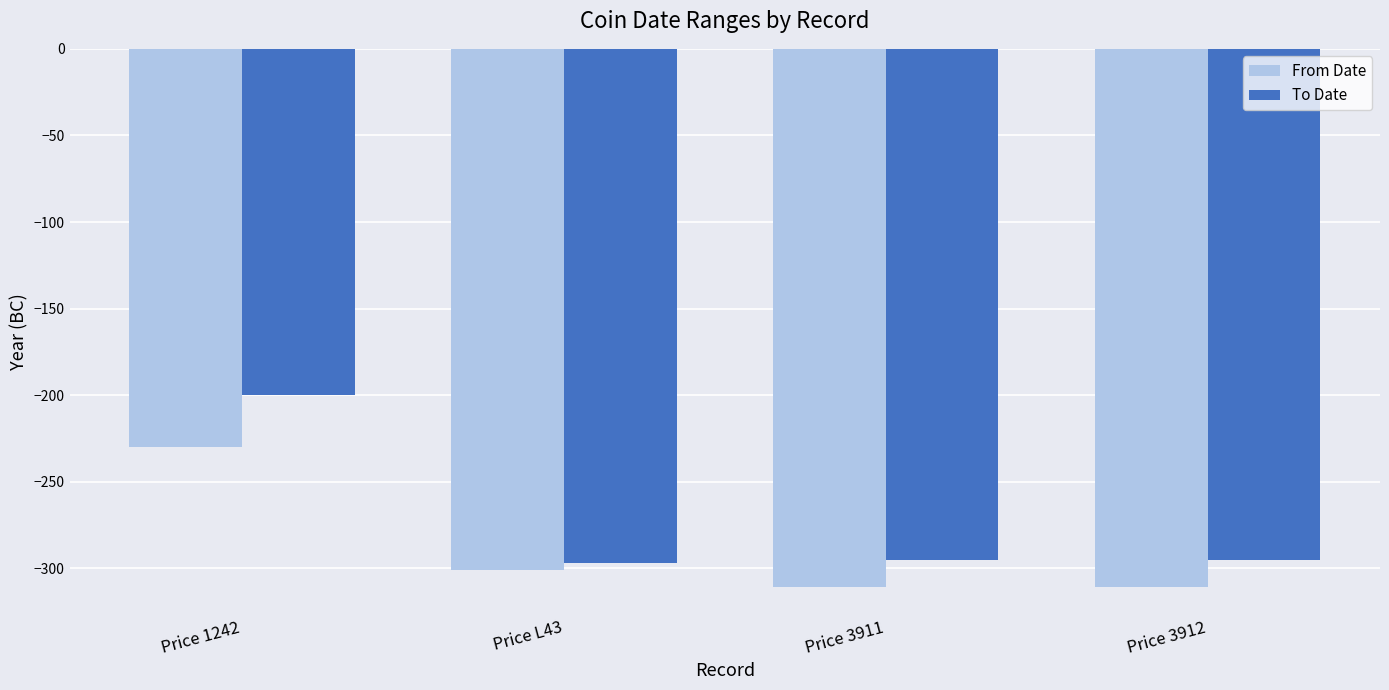

Which series has the largest total across all categories?

To Date